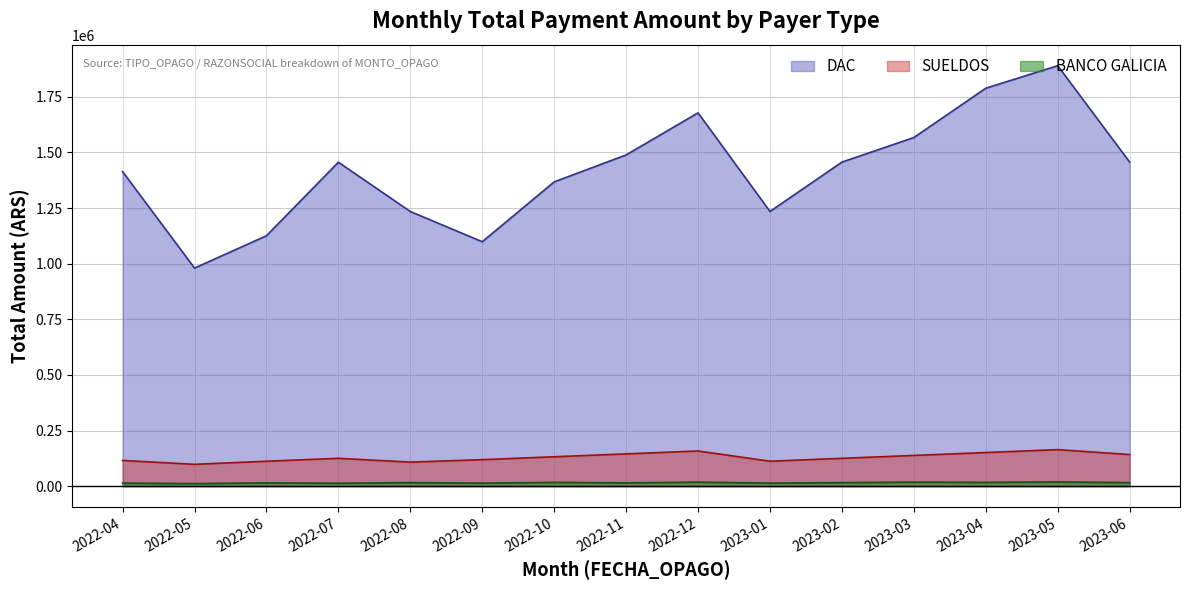

Which category has the lowest value in the DAC series?

2022-05